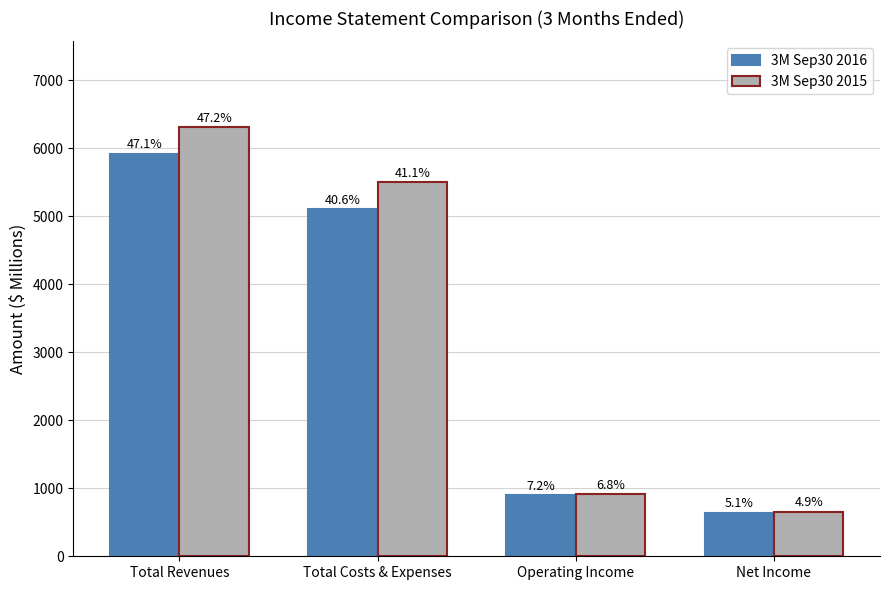

Which series has the widest spread of values?

3M Sep30 2015